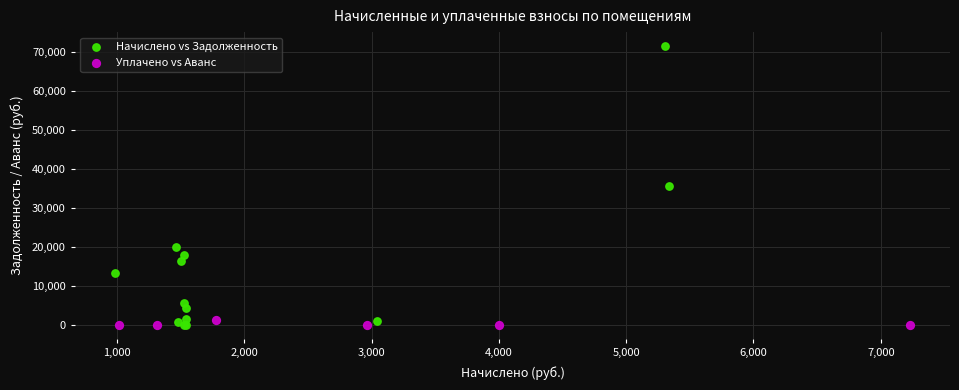

Which series has the largest Y range (max minus min)?

Начислено vs Задолженность